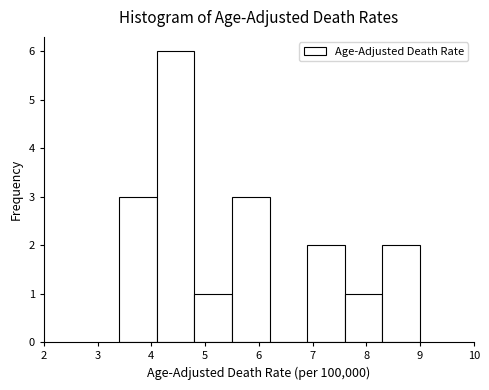

Reading left to right, list every bar in this chart as the range it spans on the x-axis followed by its height. The values are not printed on the chart, so give them approximately, as read against the axis.

3.4 to 4.1: 3
4.1 to 4.8: 6
4.8 to 5.5: 1
5.5 to 6.2: 3
6.2 to 6.9: 0
6.9 to 7.6: 2
7.6 to 8.3: 1
8.3 to 9.0: 2